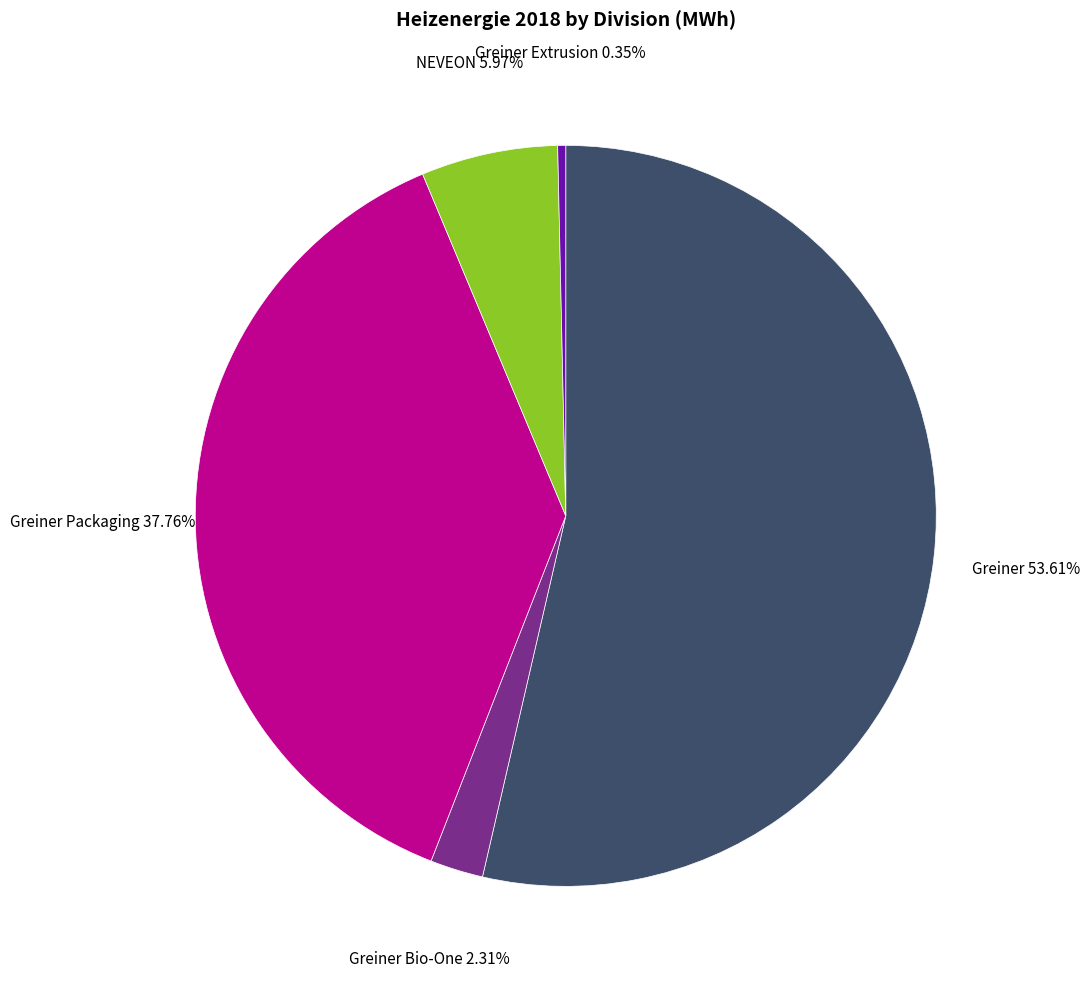

To the nearest percent, what is the difference between the largest and smallest slice percentages?

53%